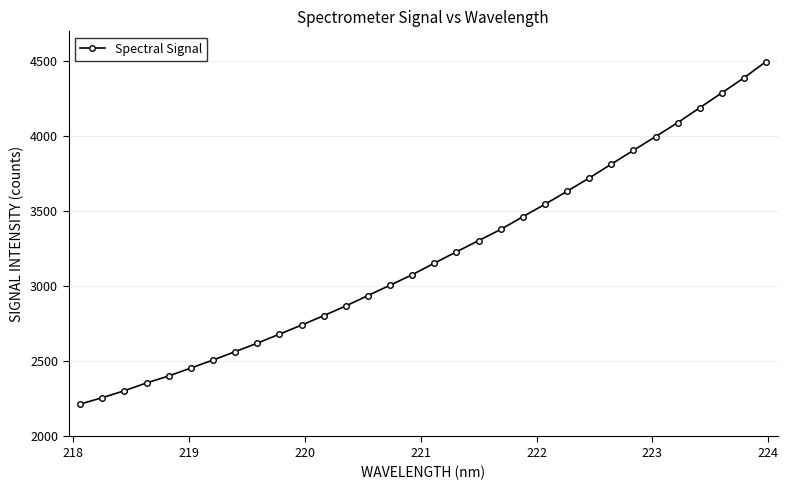

What is the average value?

3201.1